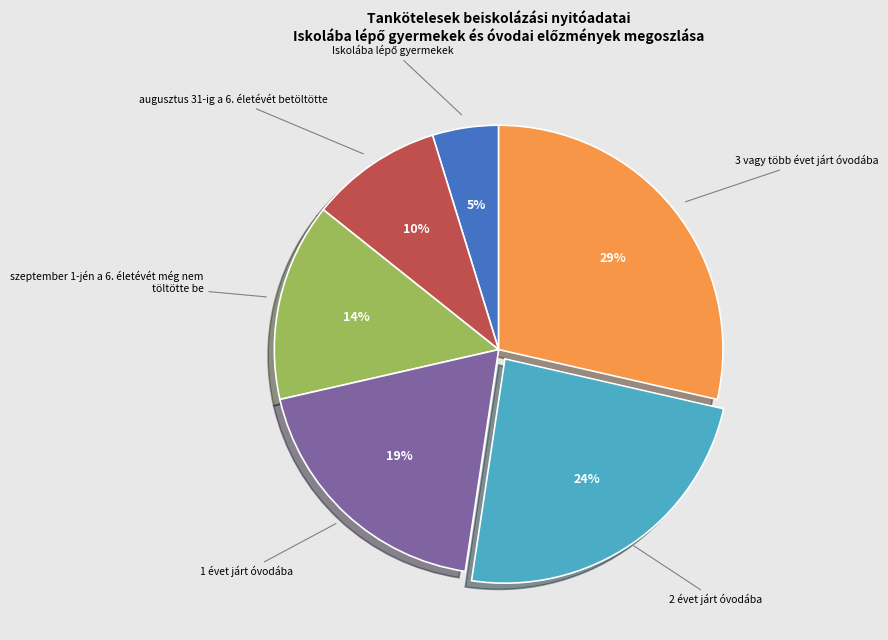

To the nearest percent, what is the average slice percentage?

17%